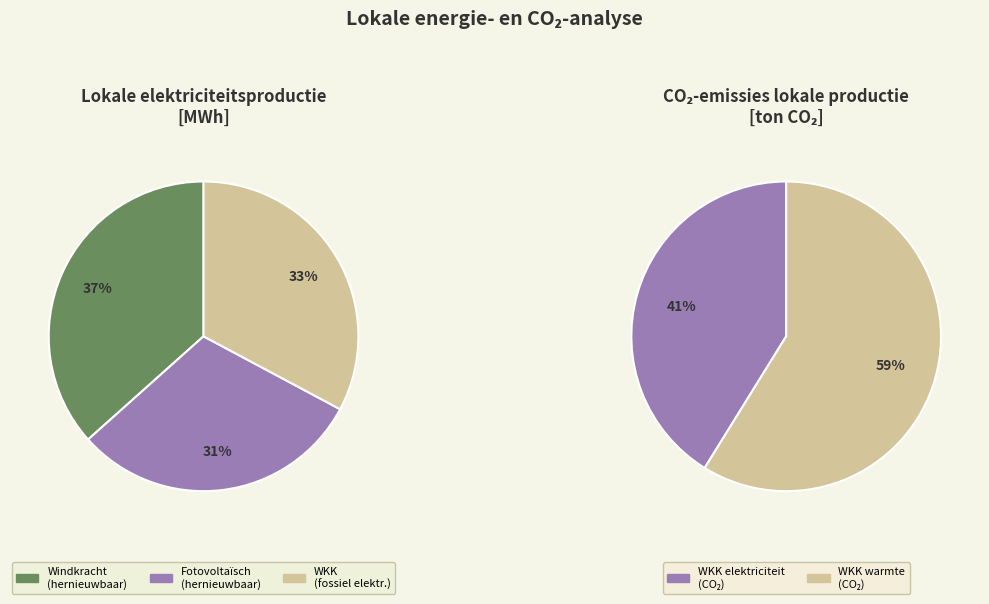

What percentage is the Warmtekrachtkoppeling (warmte) slice, to the nearest percent?

59%